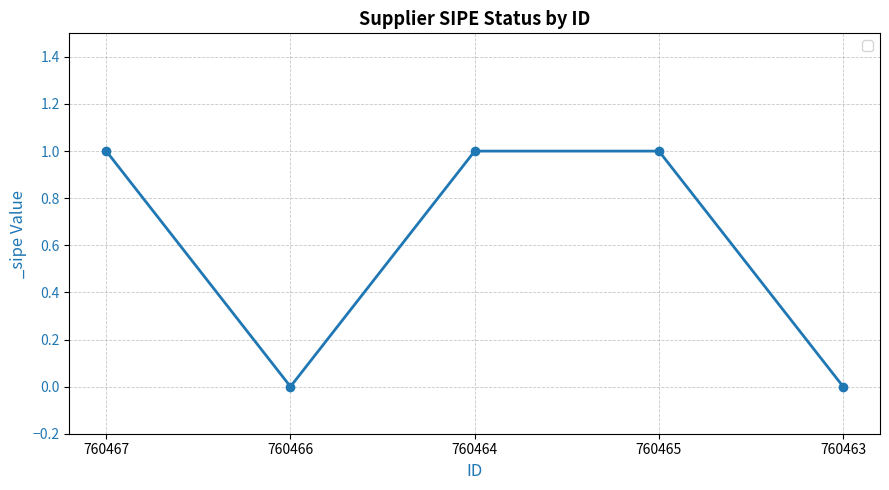

What is the maximum value shown in the chart?

1